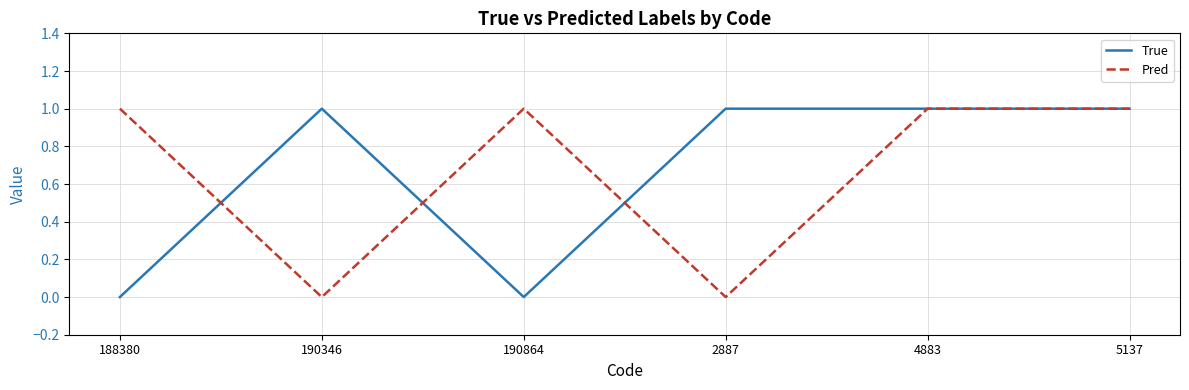

What position from the left is 5137?

6